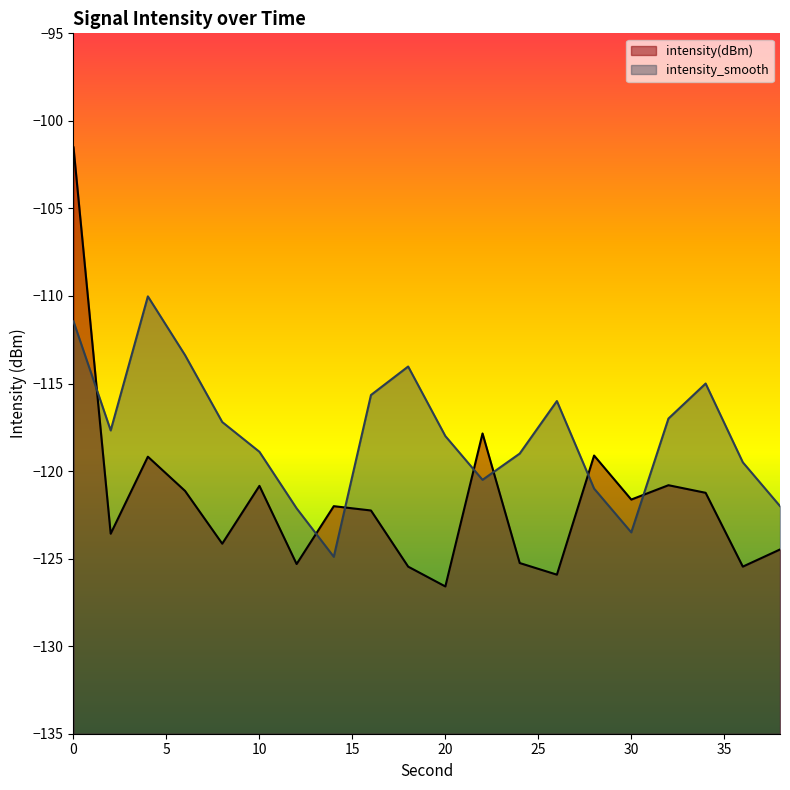

Reading right to left, what are all the values shown in this chart?

intensity(dBm): 38=-124.5	36=-125.5	34=-121.2	32=-120.8	30=-121.6	28=-119.1	26=-125.9	24=-125.3	22=-117.9	20=-126.6	18=-125.5	16=-122.3	14=-122.0	12=-125.3	10=-120.8	8=-124.1	6=-121.1	4=-119.2	2=-123.6	0=-101.5
intensity_smooth: 38=-122.0	36=-119.5	34=-115.0	32=-117.0	30=-123.5	28=-121.0	26=-116.0	24=-119.0	22=-120.5	20=-118.0	18=-114.0	16=-115.7	14=-124.9	12=-122.1	10=-118.9	8=-117.2	6=-113.4	4=-110.0	2=-117.7	0=-111.4